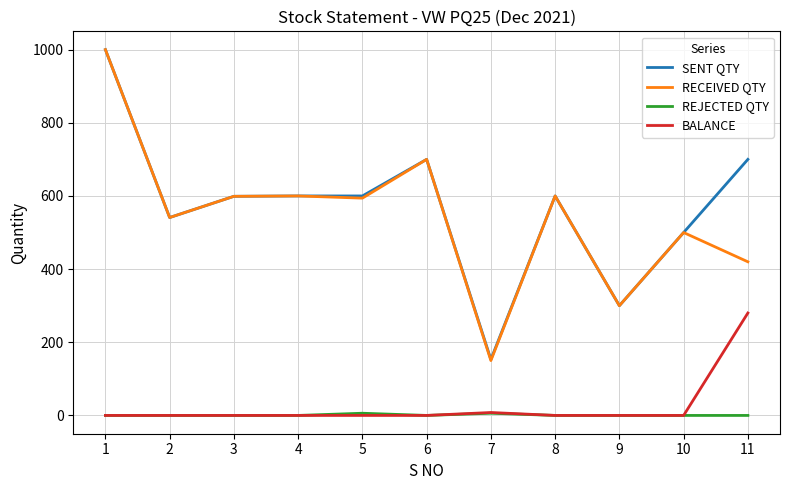

The value of SENT QTY at 10 is 500. True or false?

True